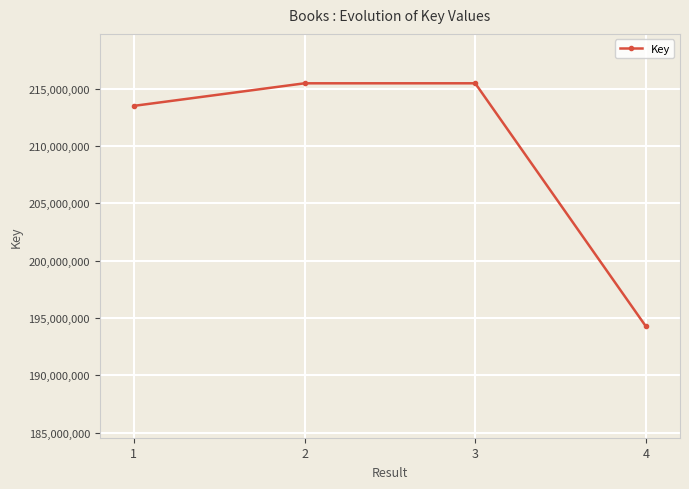

Read the value at 3.

215475590